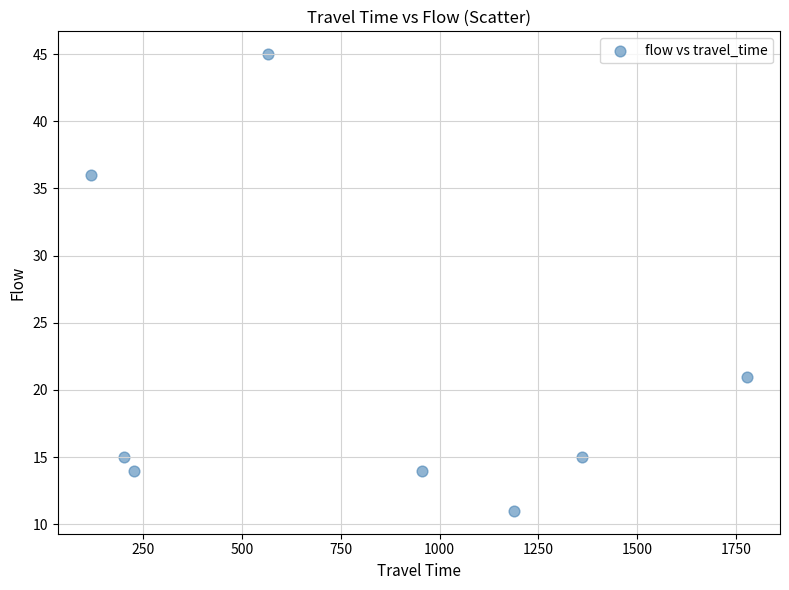

What is the average X value?

799